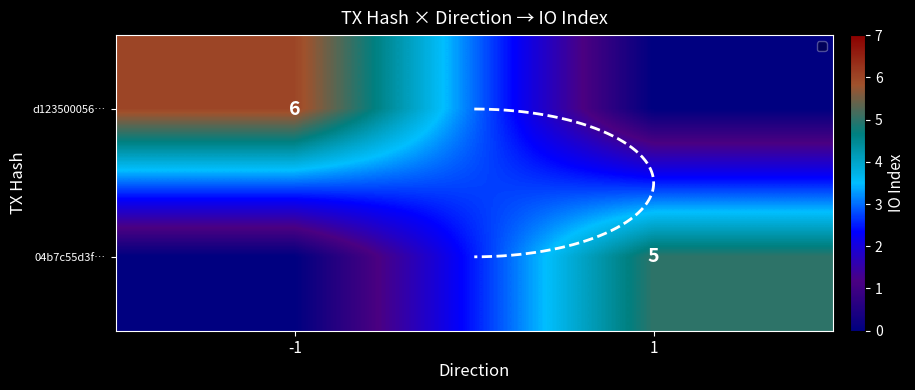

What is the greatest value displayed?

6.0